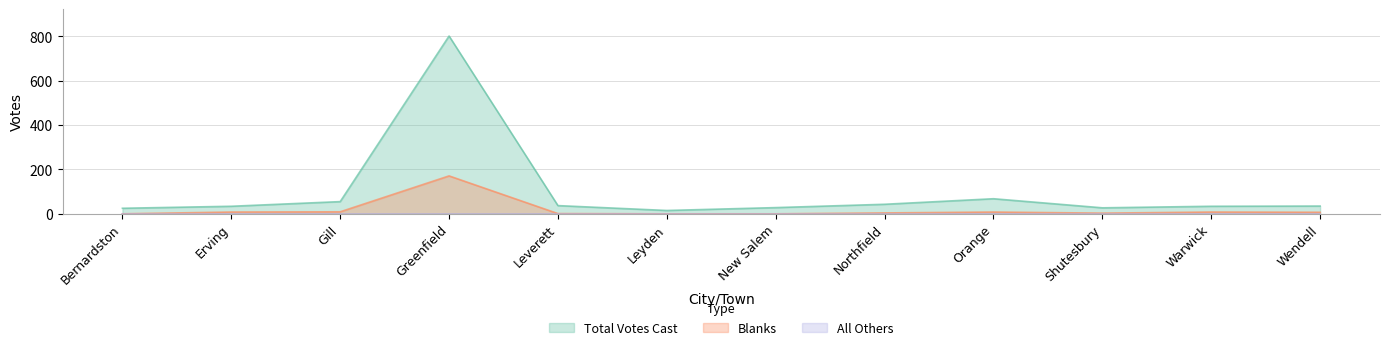

How many values in the Total Votes Cast series exceed 35?

5